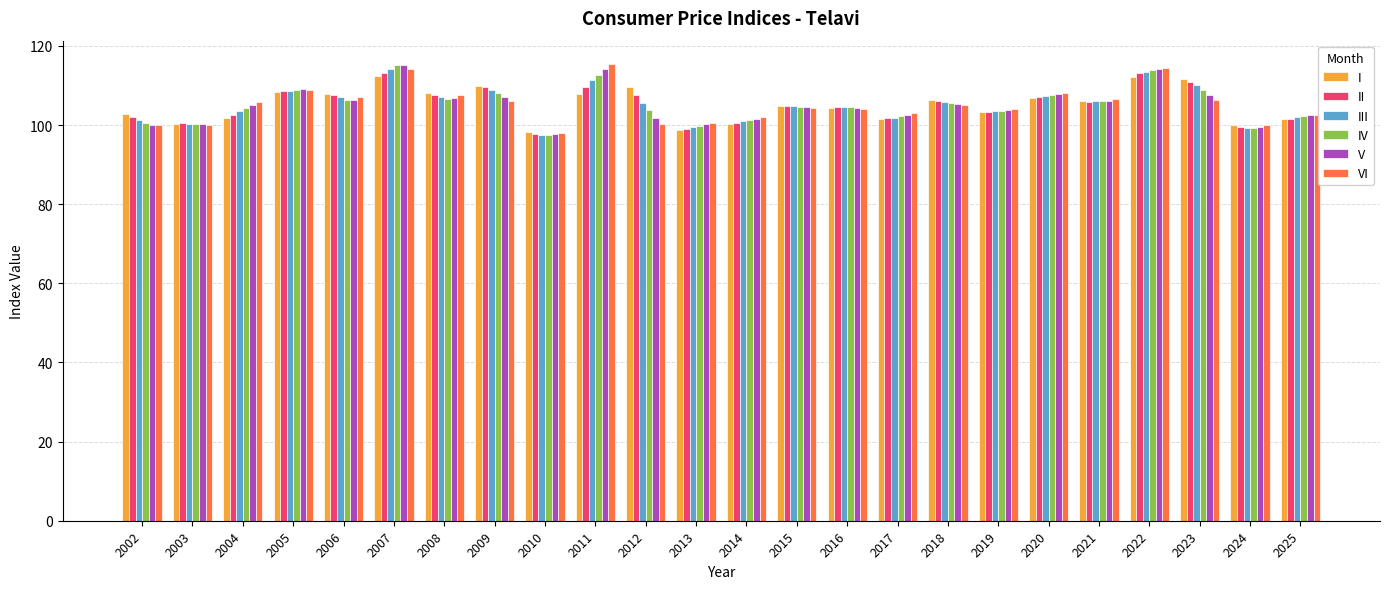

Are the bars grouped side by side (vs. stacked)?

Yes